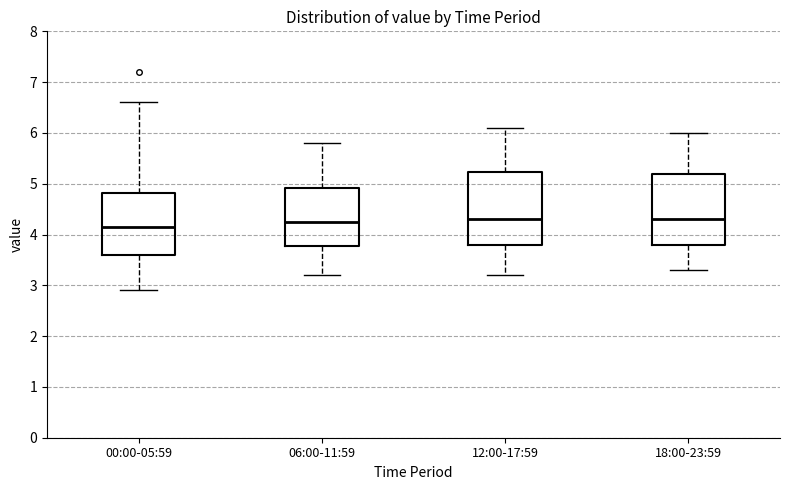

Reading left to right, transcribe this box plot: for each box, give where its median line is, the range the box spans, and where its two whiskers end, as read against the y-axis. The values are not printed on the chart, so give them approximately, as read against the axis.

00:00-05:59: median 4.2, box 3.6 to 4.8, whiskers 2.9 to 6.6
06:00-11:59: median 4.3, box 3.8 to 4.9, whiskers 3.2 to 5.8
12:00-17:59: median 4.3, box 3.8 to 5.2, whiskers 3.2 to 6.1
18:00-23:59: median 4.3, box 3.8 to 5.2, whiskers 3.3 to 6.0